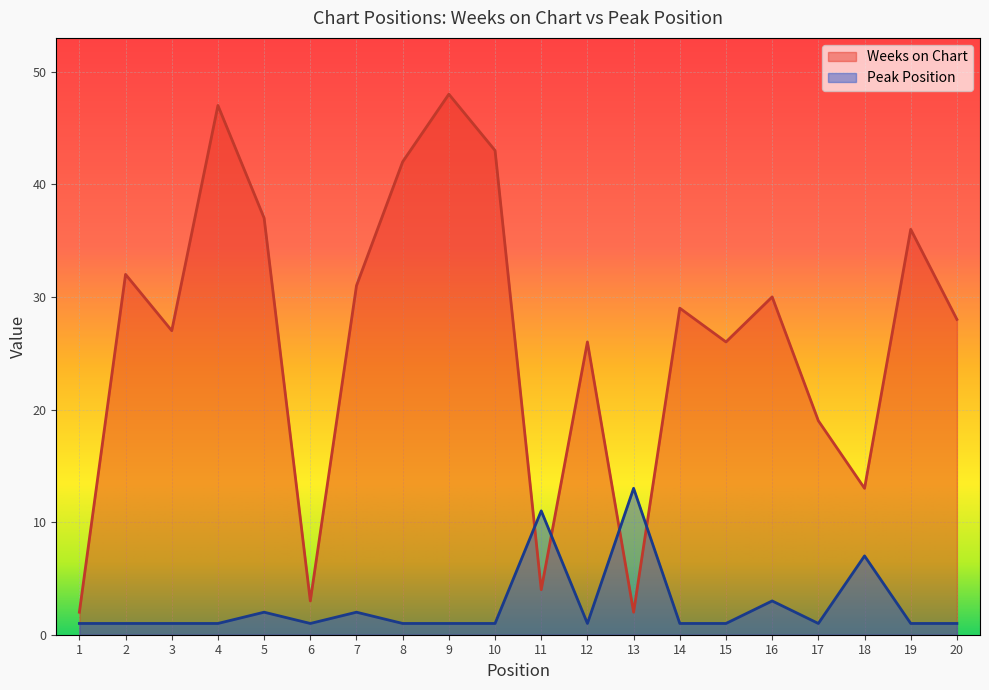

How many intersections are there between Peak Position and Weeks on Chart?

4